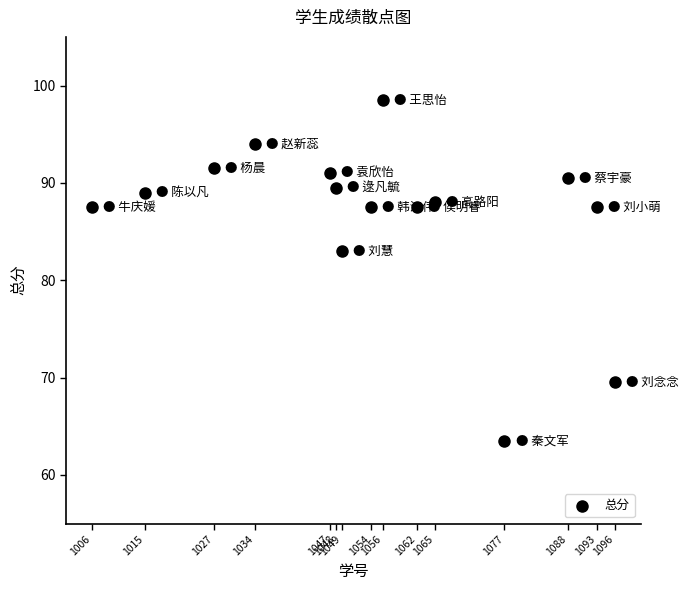

What Y value in the scatter plot is closest to 81?

83.0